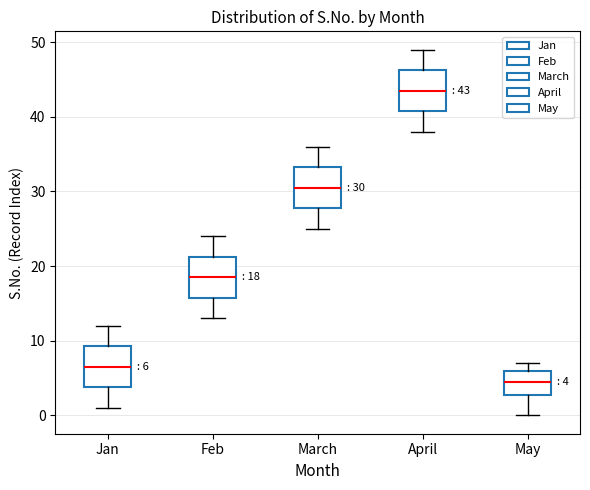

Which box has the lowest median line?

May